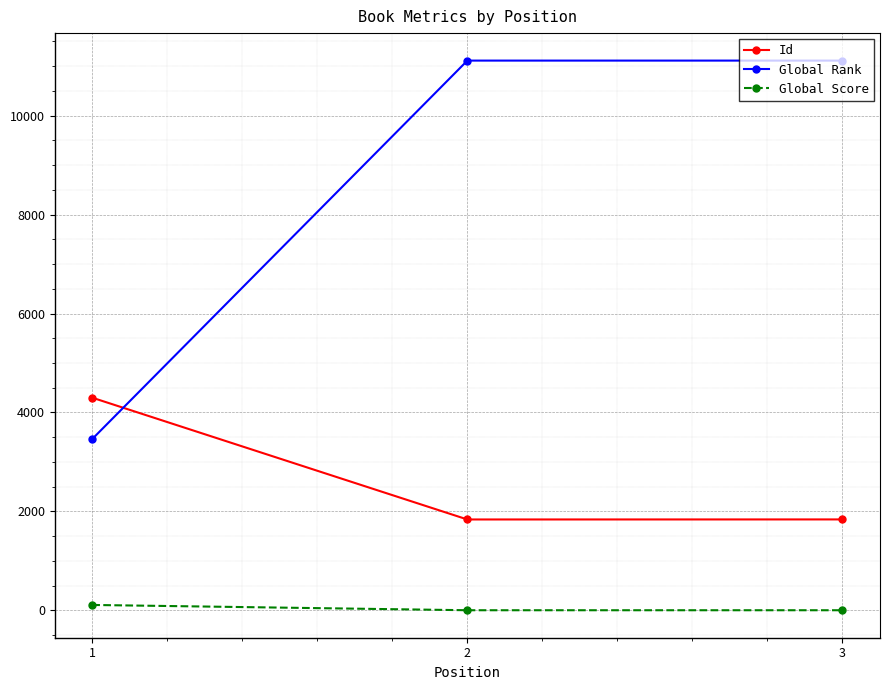

Rank the series by their maximum value, from highest to lowest.

Global Rank, Id, Global Score